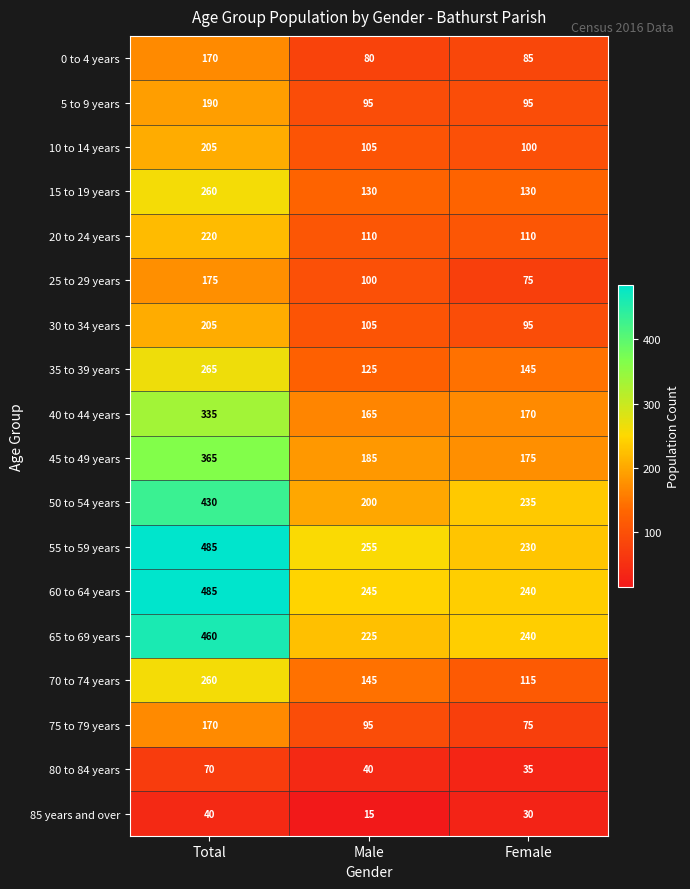

Is the value of 65 to 69 years at Male greater than the value of 25 to 29 years at Female?

Yes